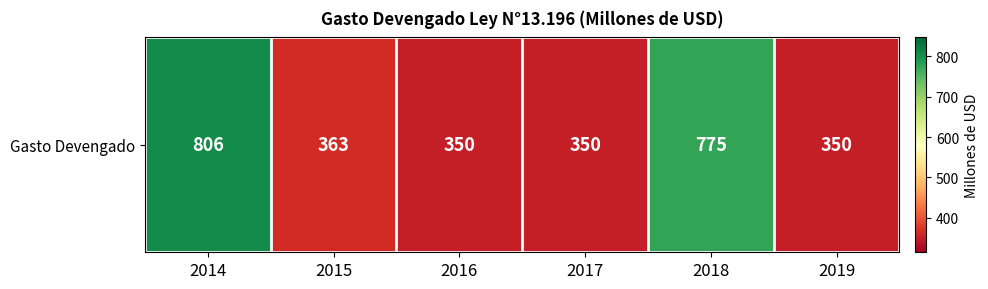

What is the difference between the second highest and minimum values?

425